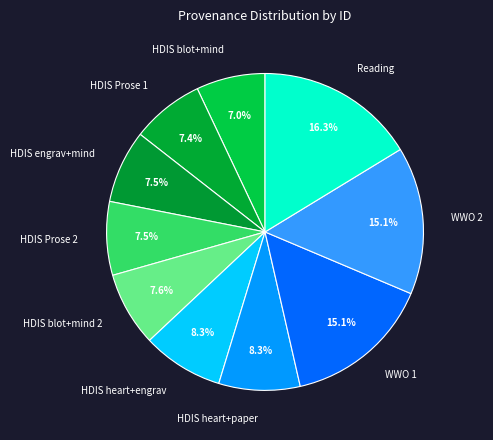

Count the number of slices in the pie.

10